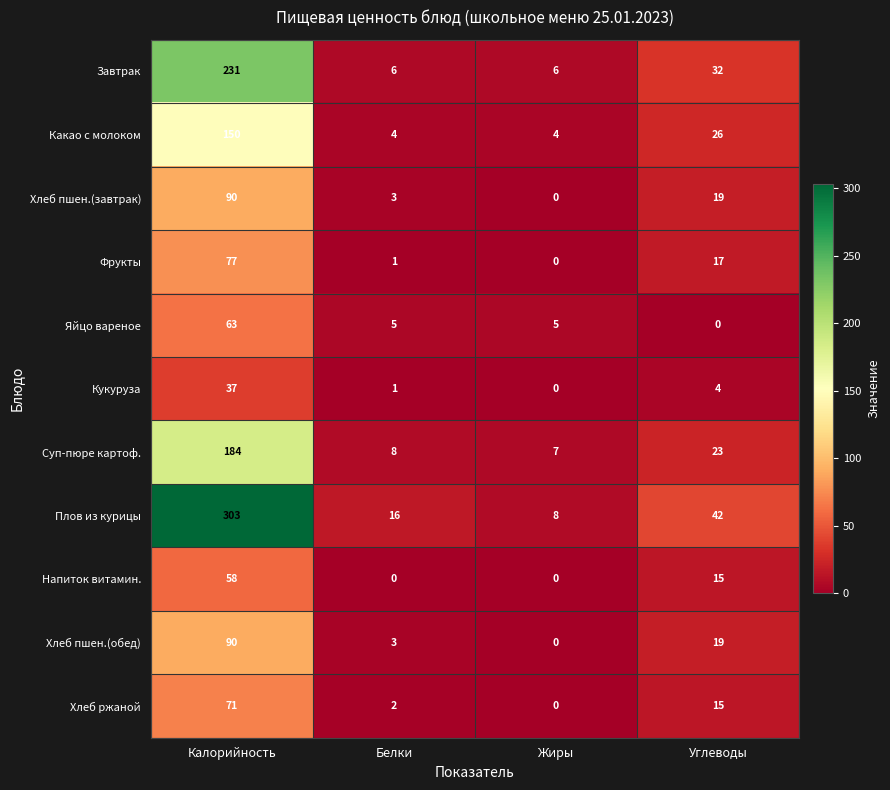

How many data points does each series have?

4